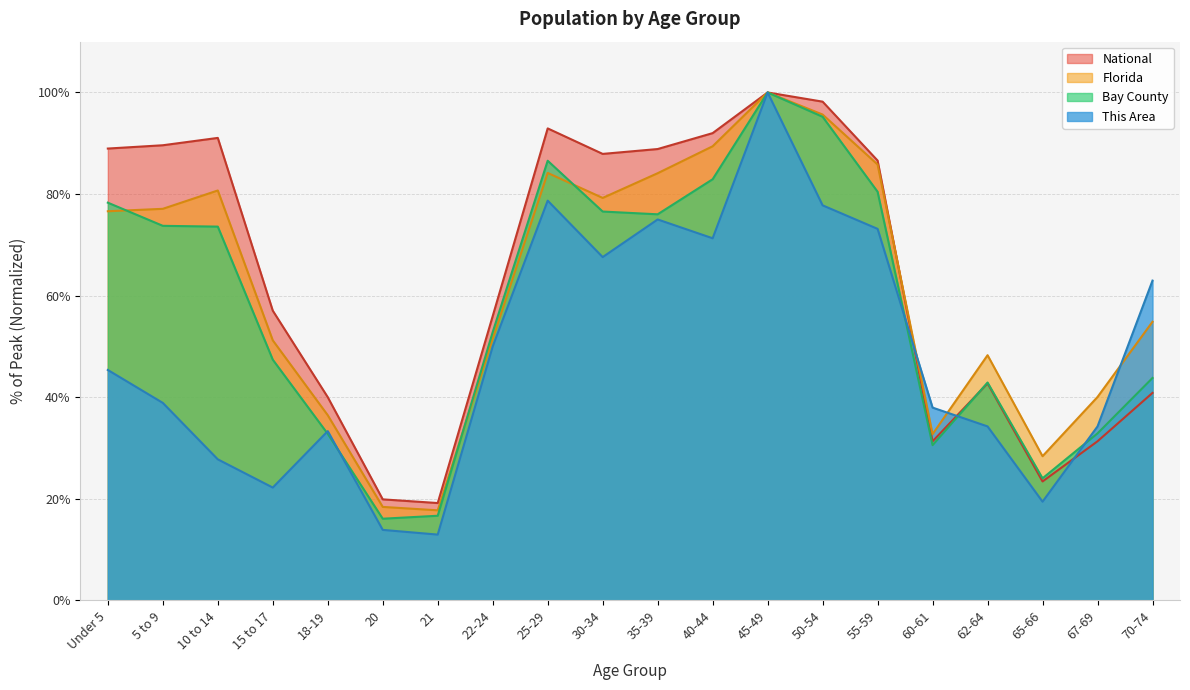

Reading left to right, transcribe all the data shown in this chart.

This Area: 45.4	38.9	27.8	22.2	33.3	13.9	13.0	50.0	78.7	67.6	75.0	71.3	100.0	77.8	73.1	38.0	34.3	19.4	34.3	63.0
Bay County: 78.3	73.7	73.6	47.4	32.8	16.1	16.7	52.8	86.6	76.6	76.0	82.9	100.0	95.2	80.5	30.6	42.9	24.0	32.9	43.8
Florida: 76.6	77.1	80.7	51.2	36.5	18.4	17.7	51.5	84.2	79.2	84.1	89.4	100.0	95.7	85.8	32.7	48.3	28.4	40.1	54.9
National: 89.0	89.6	91.1	57.0	40.0	19.9	19.2	56.0	92.9	87.9	88.9	92.0	100.0	98.2	86.6	31.3	42.7	23.4	31.3	40.9